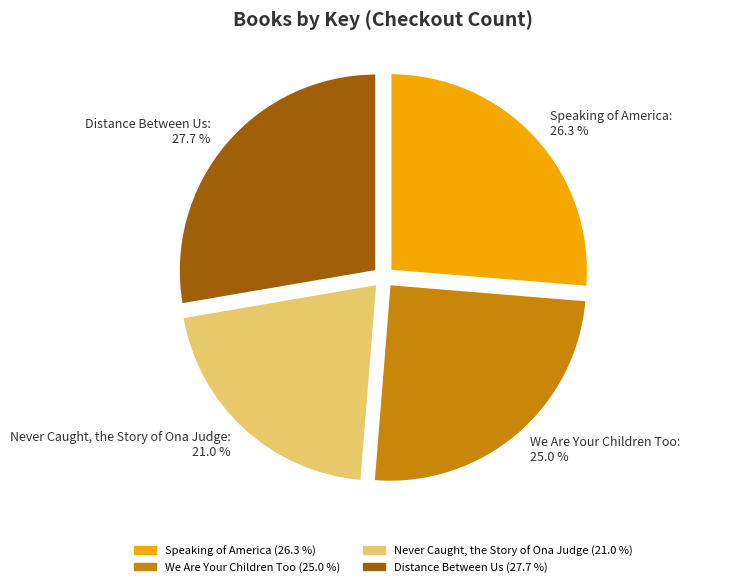

To the nearest percent, what is the difference between the Speaking of America and Distance Between Us slice percentages?

1%